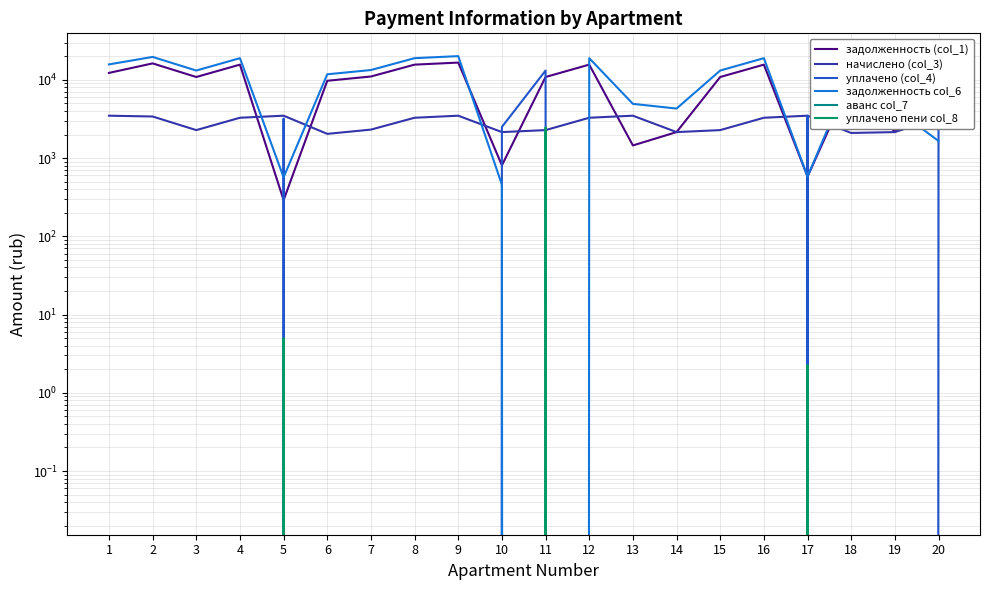

At which label is аванс col_7 closest to 0?

1